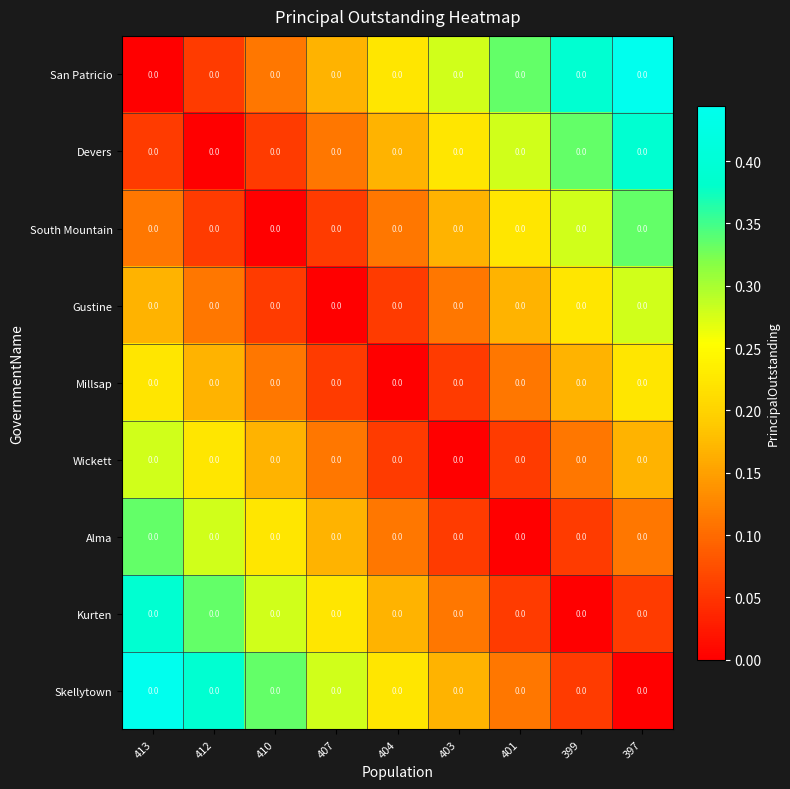

Rank the categories by South Mountain value from highest to lowest.

397, 399, 401, 403, 413, 404, 412, 407, 410